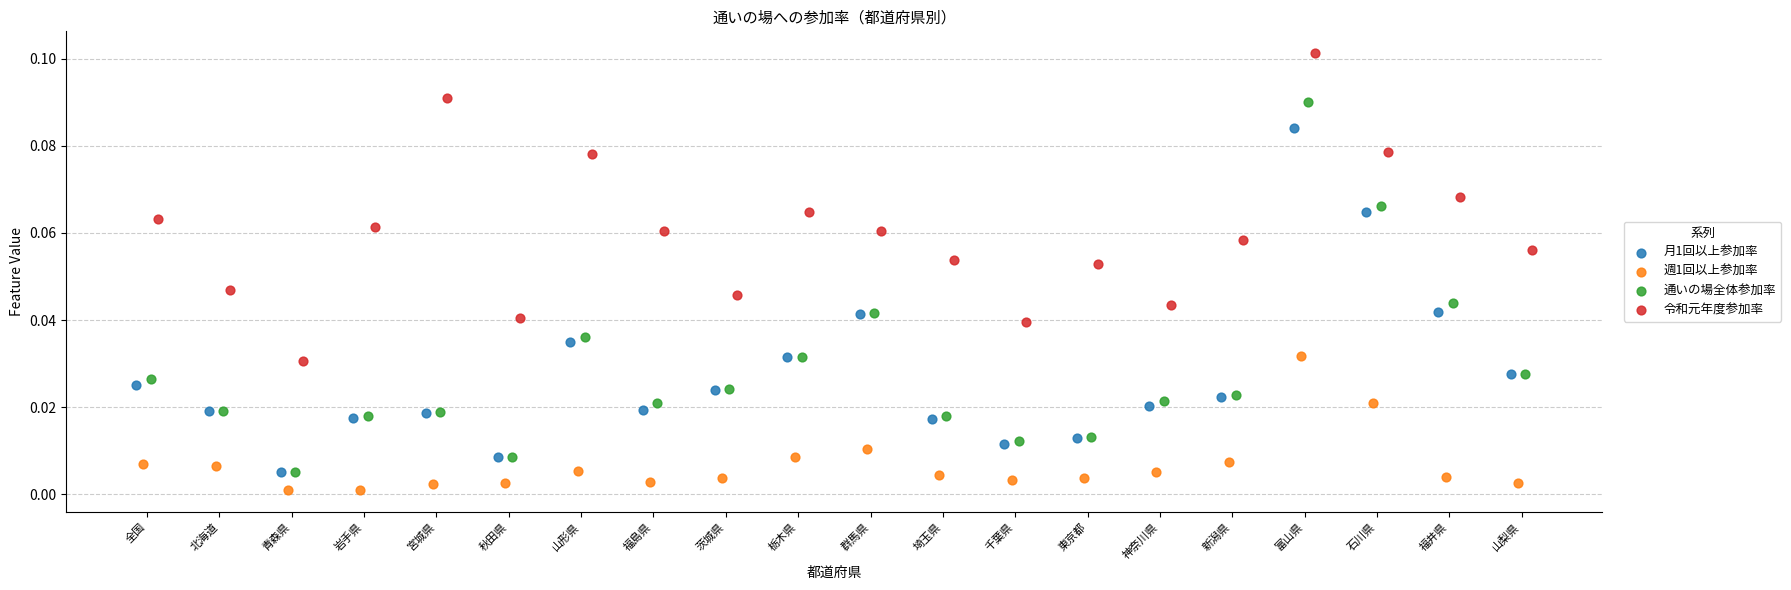

Which series has the widest spread of Y values?

通いの場全体参加率